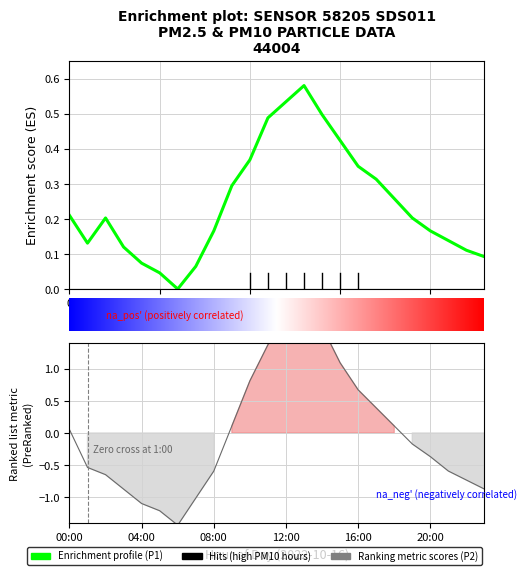

What is the difference between the maximum and minimum values in the P1 series?

0.6